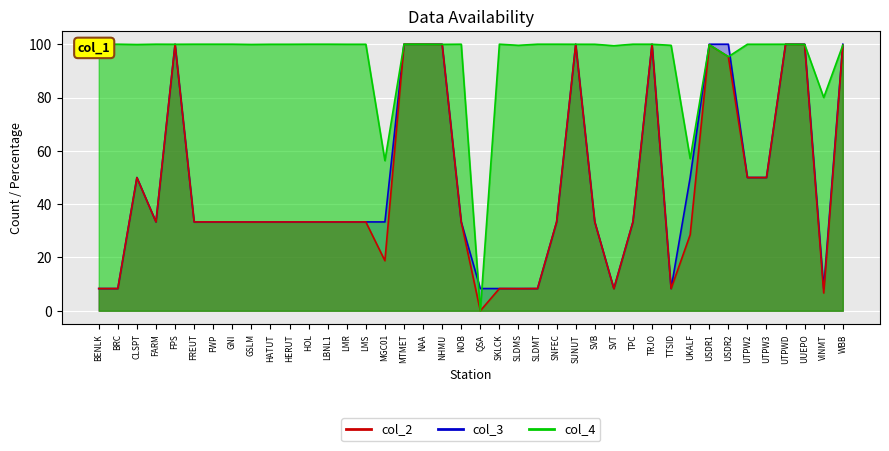

At which category does the chart reach its minimum across all series?

QSA